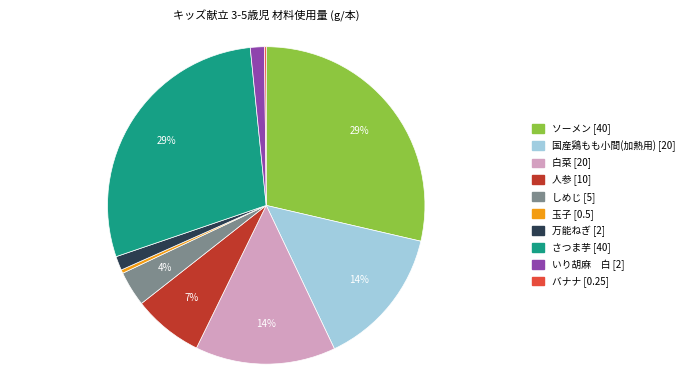

To the nearest percent, what is the difference between the 玉子 and いり胡麻 白 slice percentages?

1%